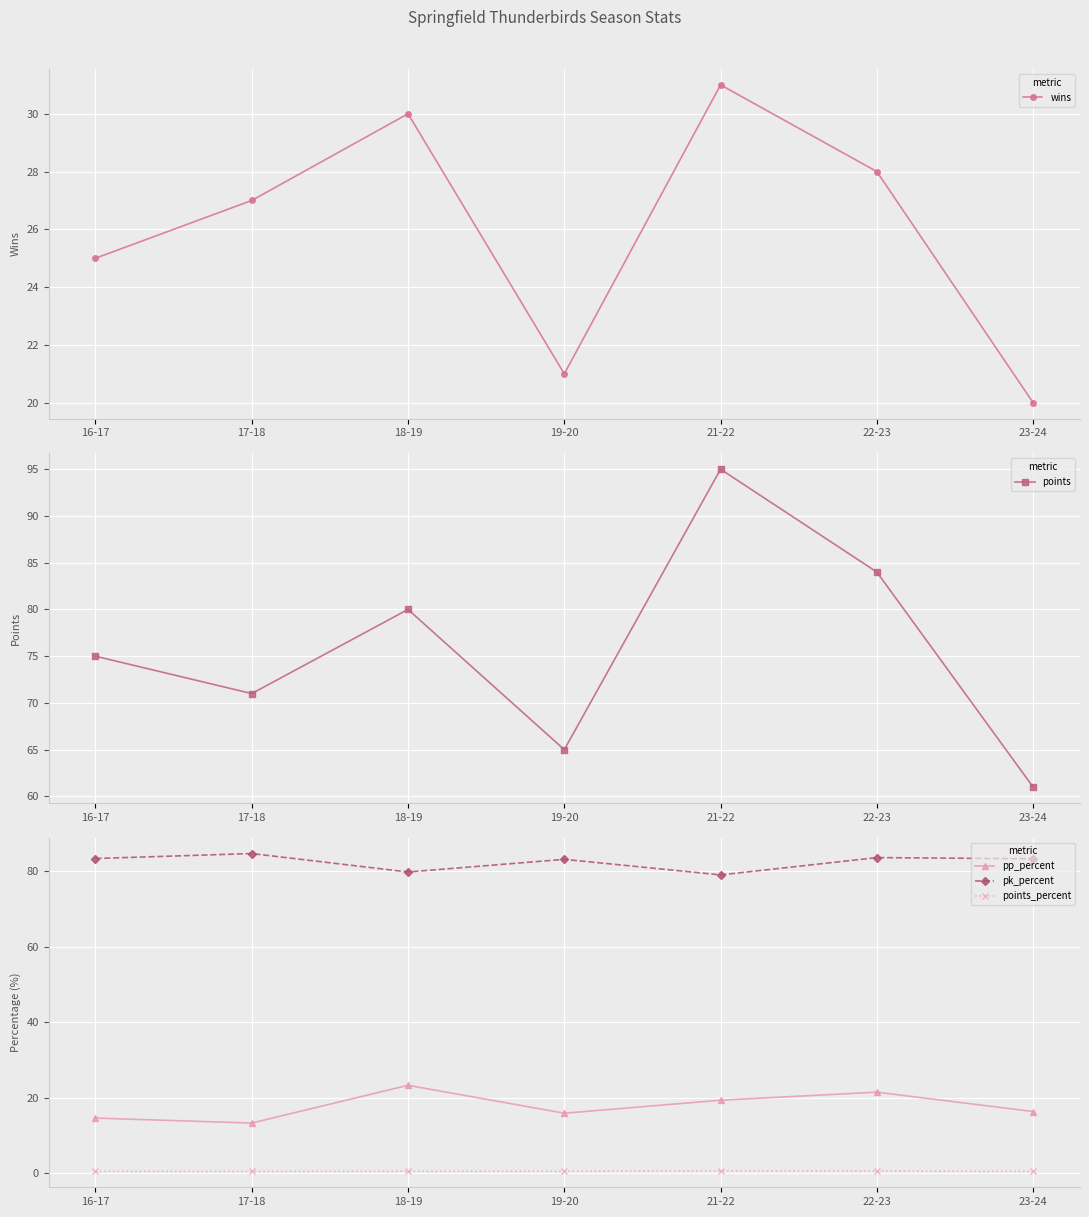

At which category does points_percent reach its first local peak?

21-22